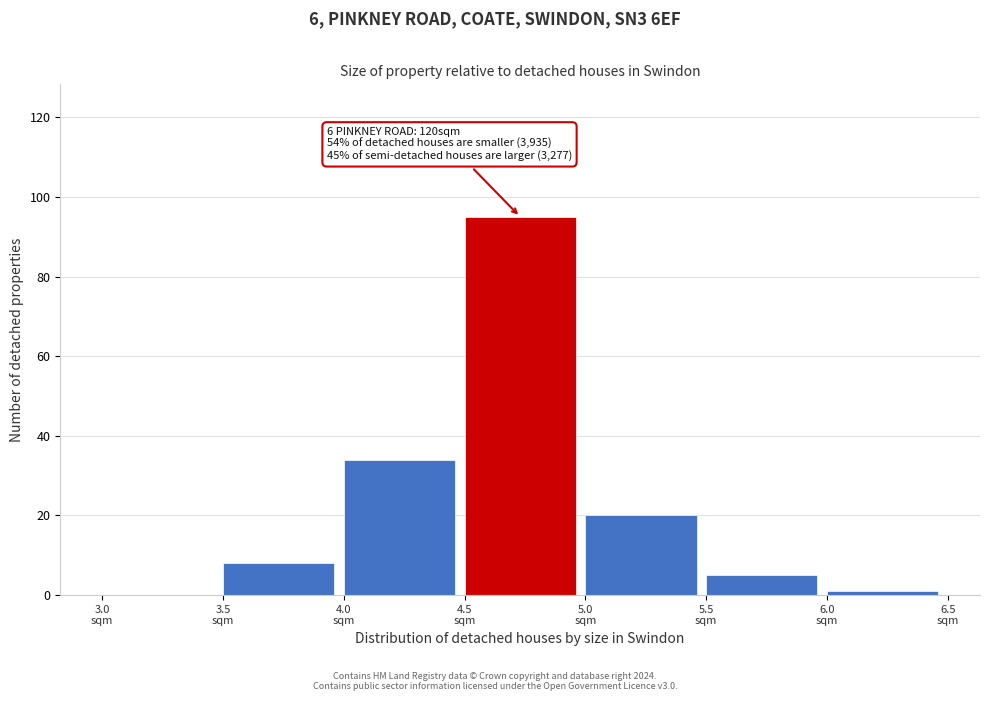

Over which range of the x-axis is the bar tallest?

4.5 to 5.0